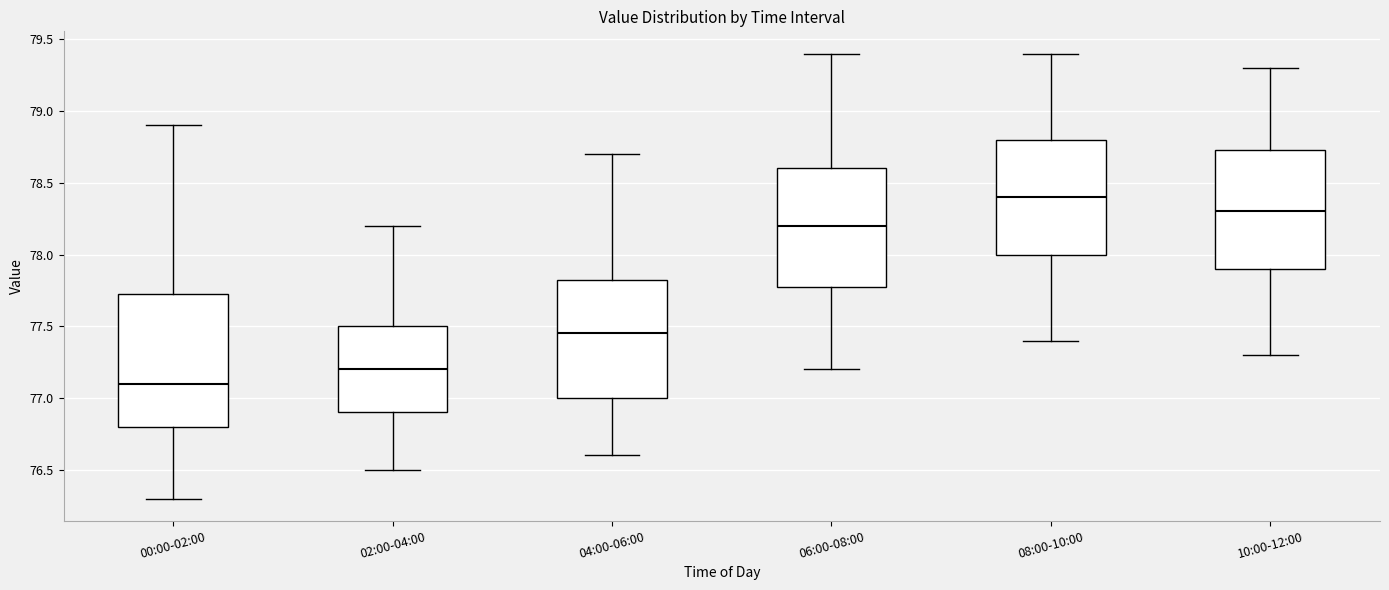

Where is the lower edge of the box for 04:00-06:00 on the y-axis? The values are not printed on the chart, so give them approximately, as read against the axis.

77.00